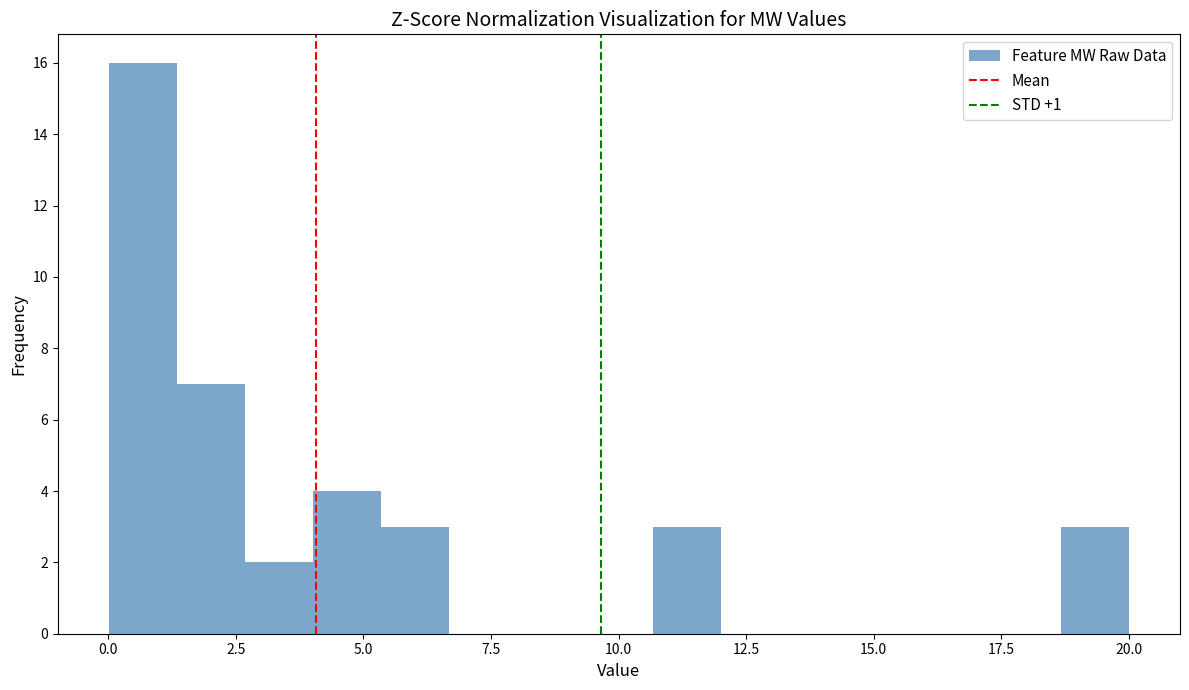

Read against the x-axis, roughly where is the centre of the tallest bar?

0.5